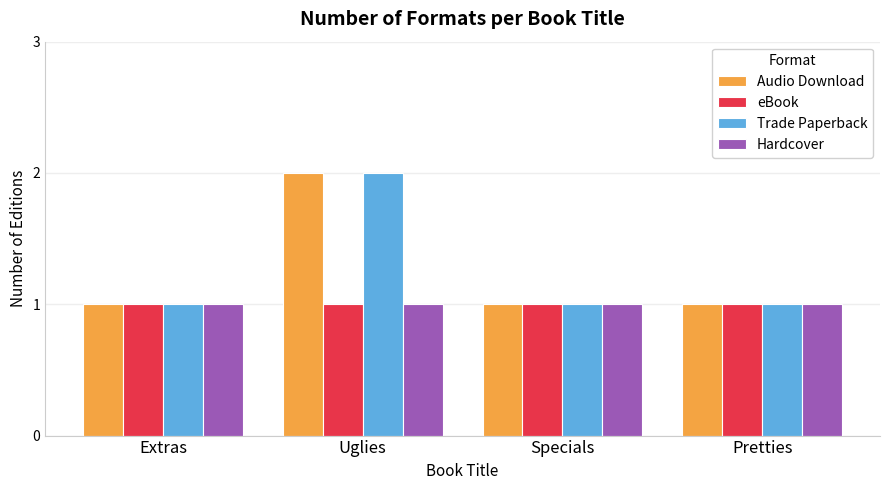

How many distinct data groups are displayed?

4